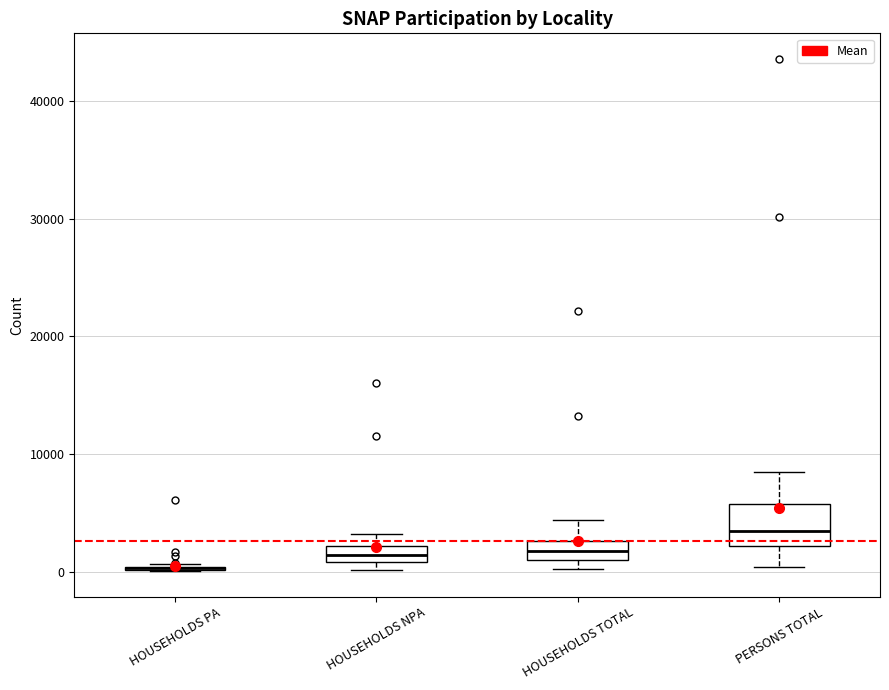

Which box is the tallest, from its lower edge to its upper edge?

PERSONS TOTAL